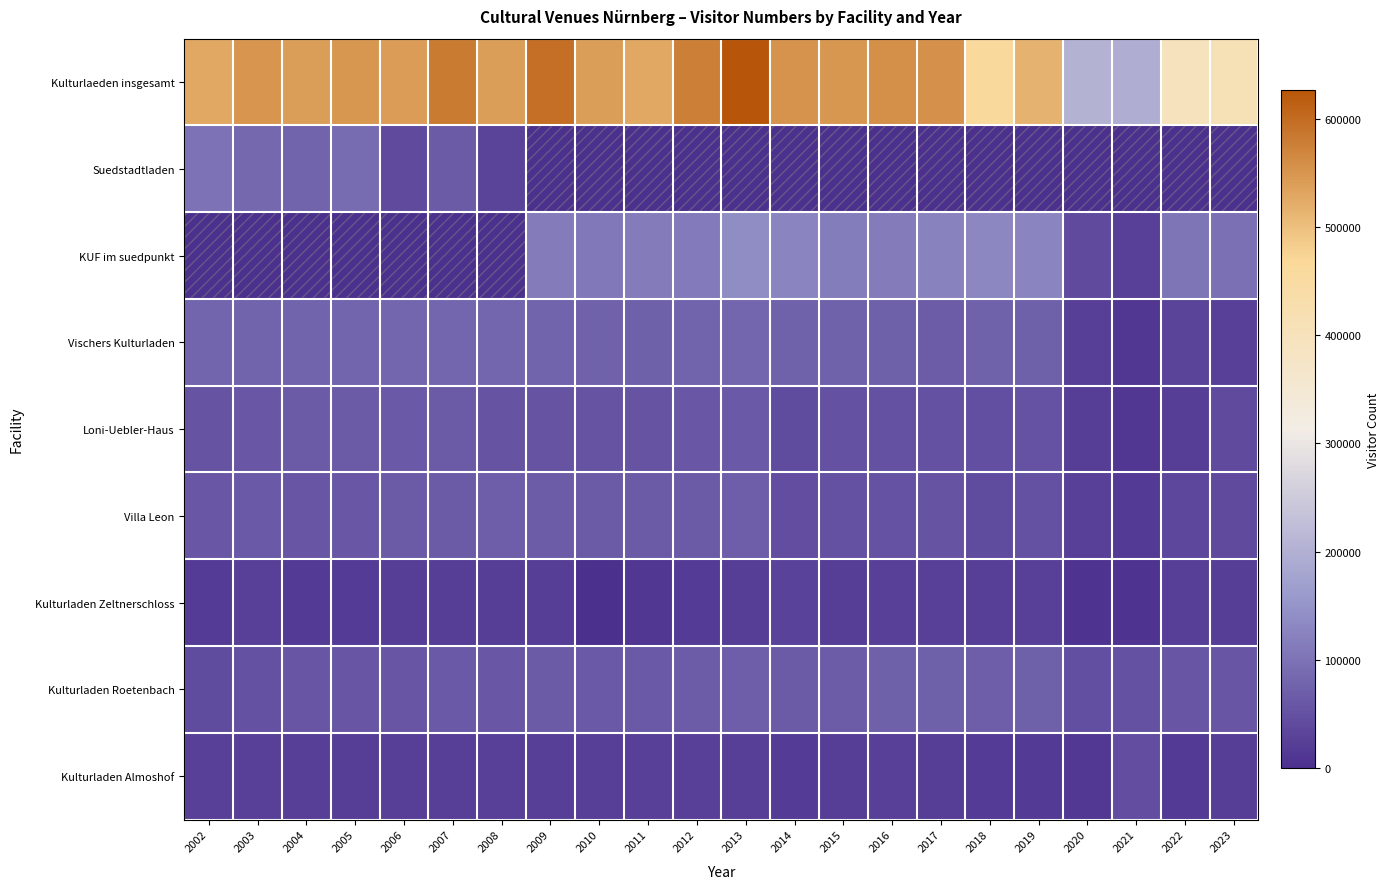

Which has a higher value, 2021 or 2016?

2016